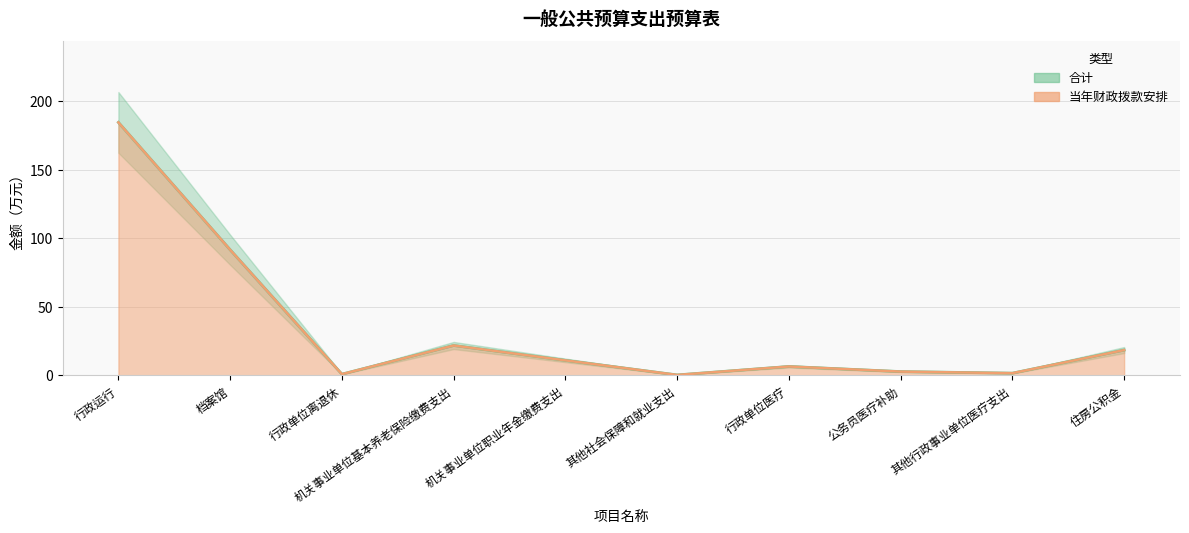

What is the minimum value for 合计?

0.2